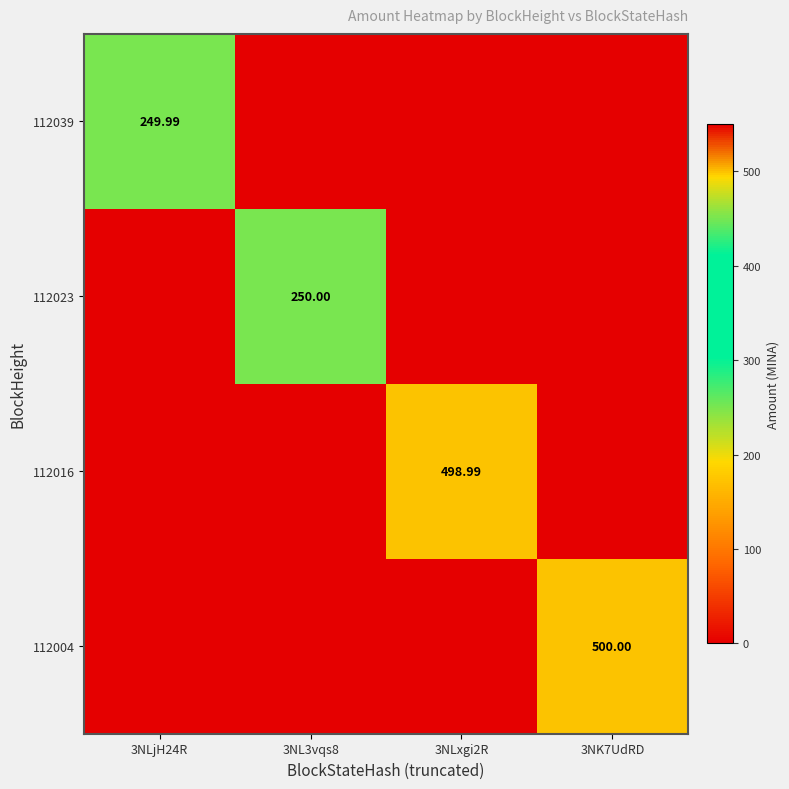

How many values in 112016 are above zero?

1